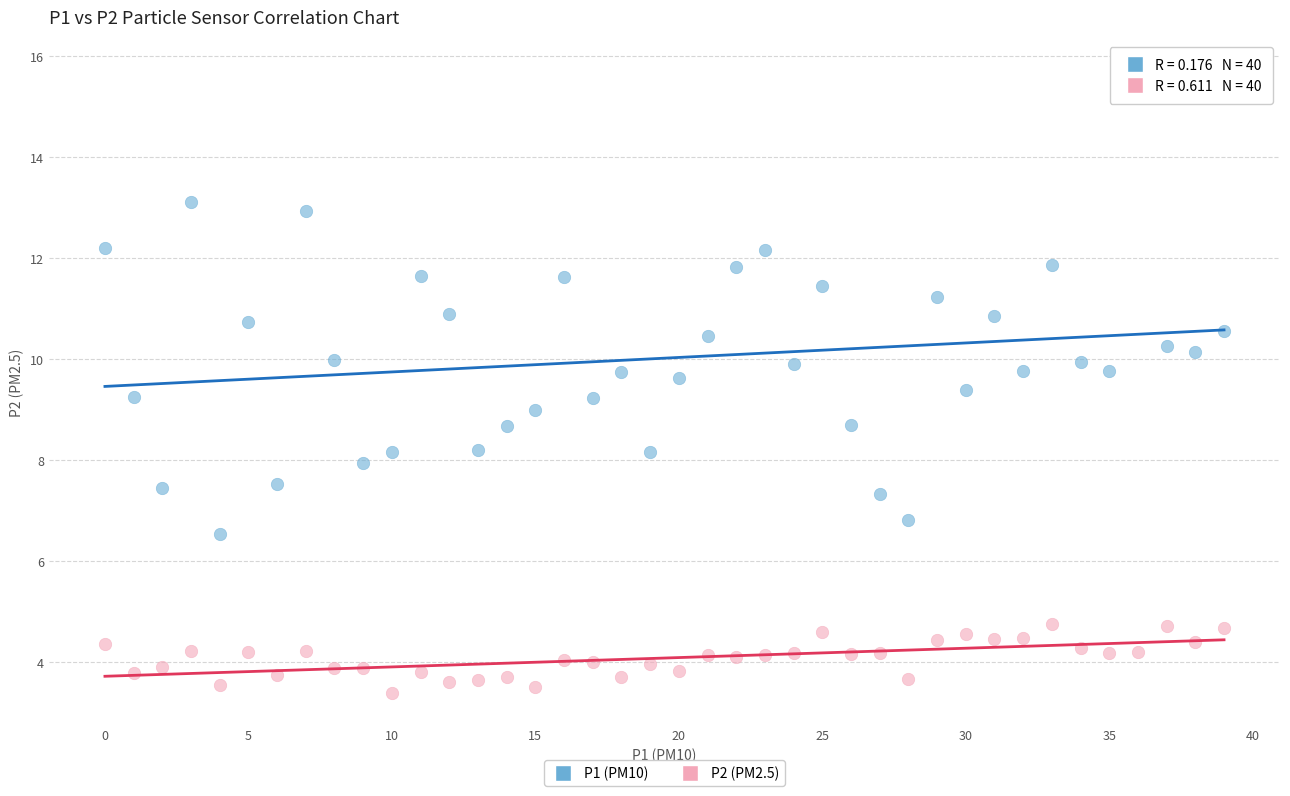

Across all data points, what is the range of Y values (max minus min)?

12.3